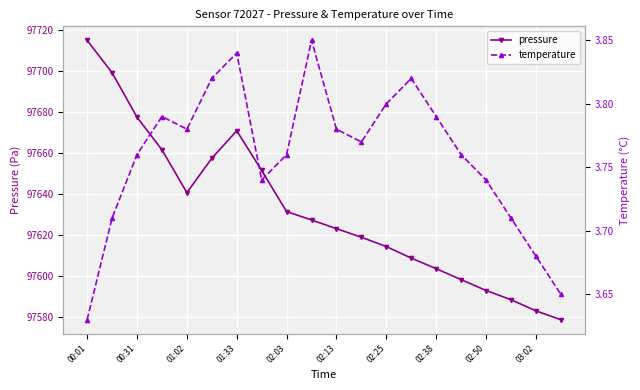

True or false: pressure and temperature cross at least once.

False